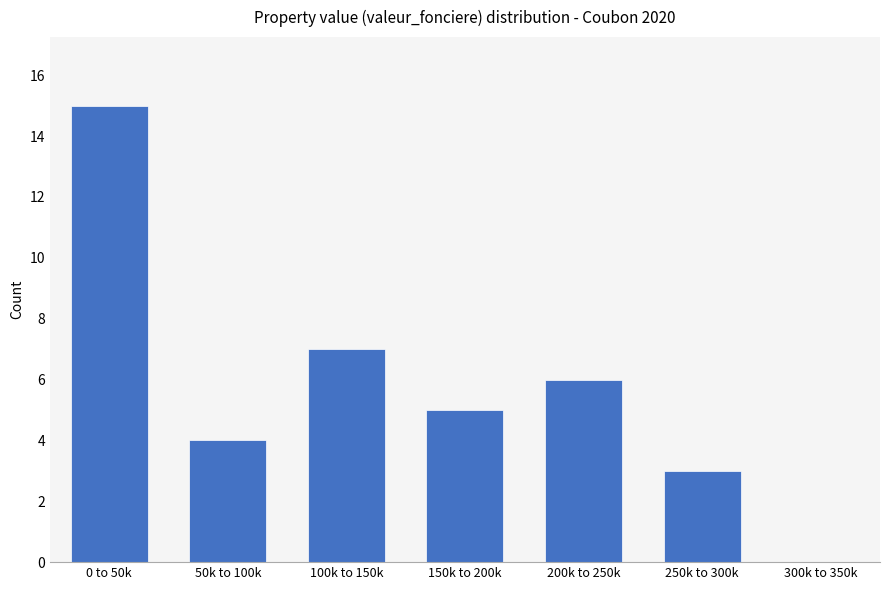

Reading left to right, list all the values displayed in this chart.

0 to 50k=15	50k to 100k=4	100k to 150k=7	150k to 200k=5	200k to 250k=6	250k to 300k=3	300k to 350k=0